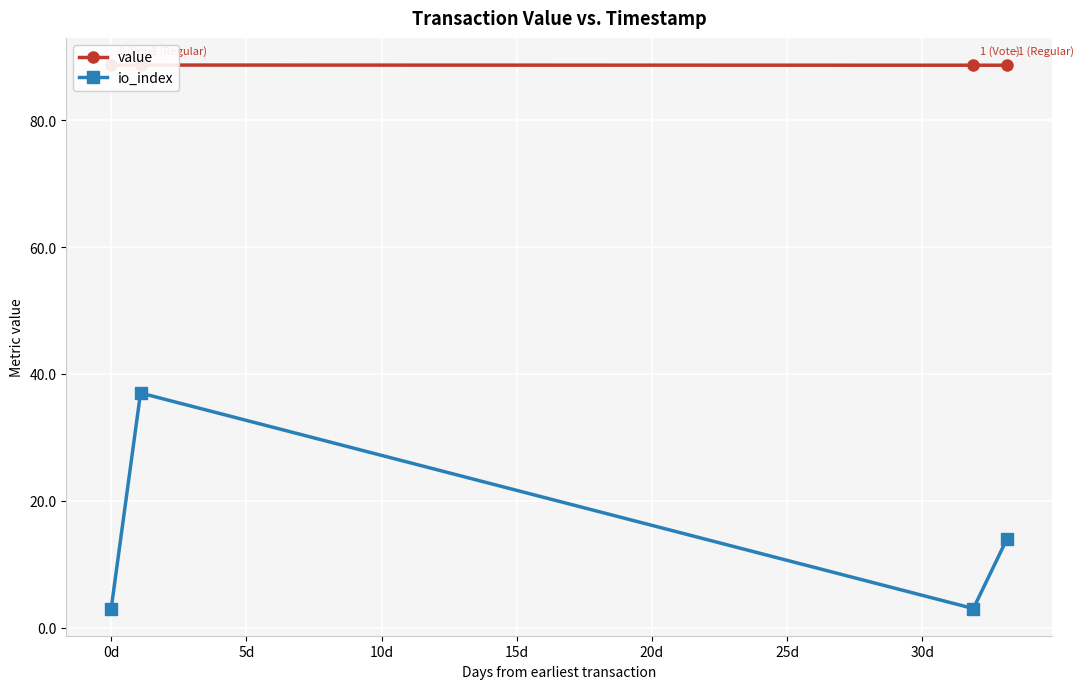

Which series has the largest range (max minus min)?

io_index